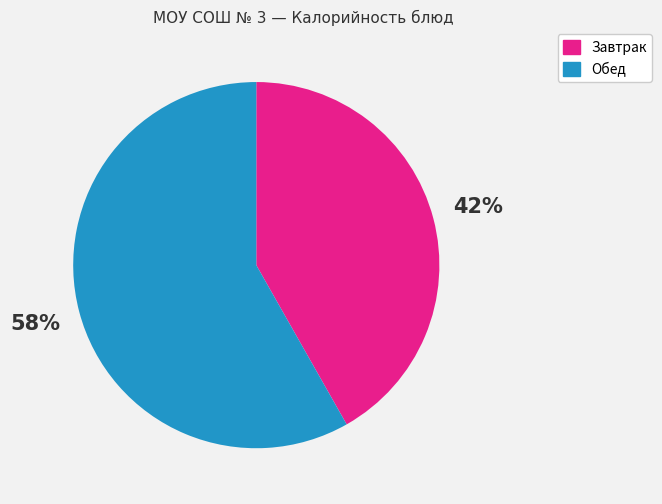

Is there any slice that represents more than half of the pie?

Yes